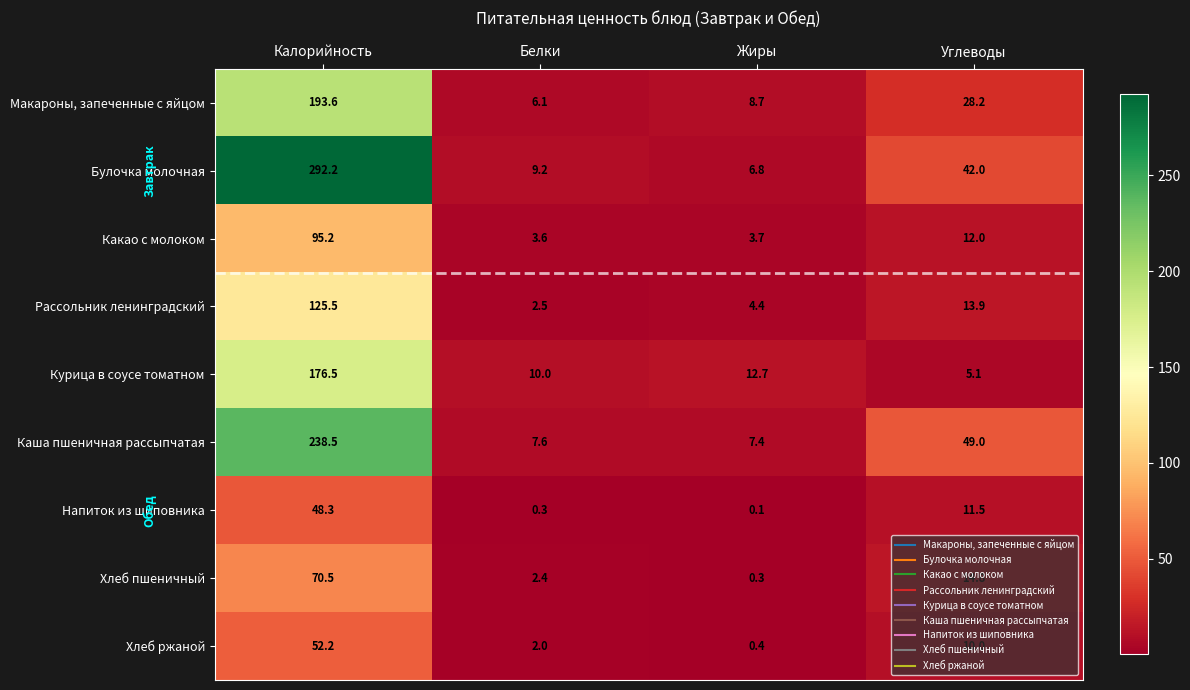

Which series has the largest range (max minus min)?

Булочка молочная